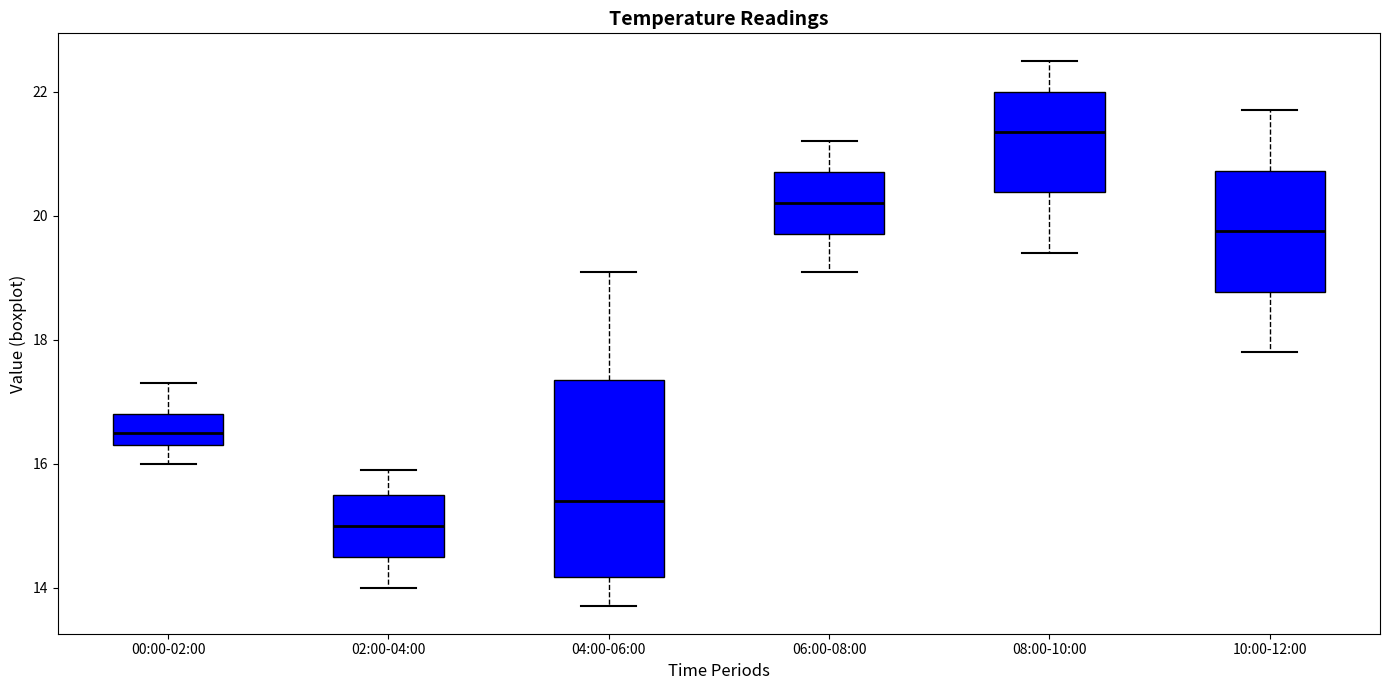

Reading left to right, transcribe this box plot: for each box, give where its median line is, the range the box spans, and where its two whiskers end, as read against the y-axis. The values are not printed on the chart, so give them approximately, as read against the axis.

00:00-02:00: median 16.6, box 16.4 to 16.8, whiskers 16.0 to 17.4
02:00-04:00: median 15.0, box 14.6 to 15.6, whiskers 14.0 to 16.0
04:00-06:00: median 15.4, box 14.2 to 17.4, whiskers 13.8 to 19.2
06:00-08:00: median 20.2, box 19.8 to 20.8, whiskers 19.2 to 21.2
08:00-10:00: median 21.4, box 20.4 to 22.0, whiskers 19.4 to 22.6
10:00-12:00: median 19.8, box 18.8 to 20.8, whiskers 17.8 to 21.8